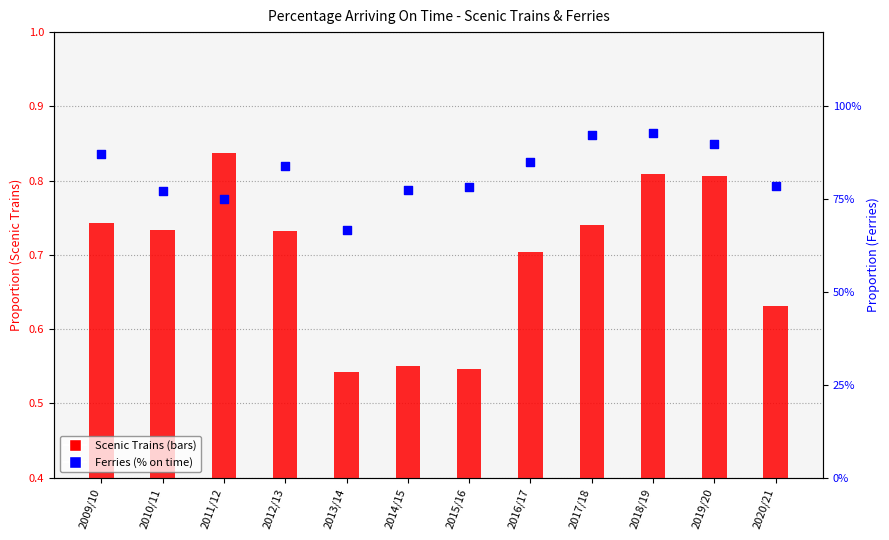

What are all the series names shown in the legend?

Scenic Trains, Ferries